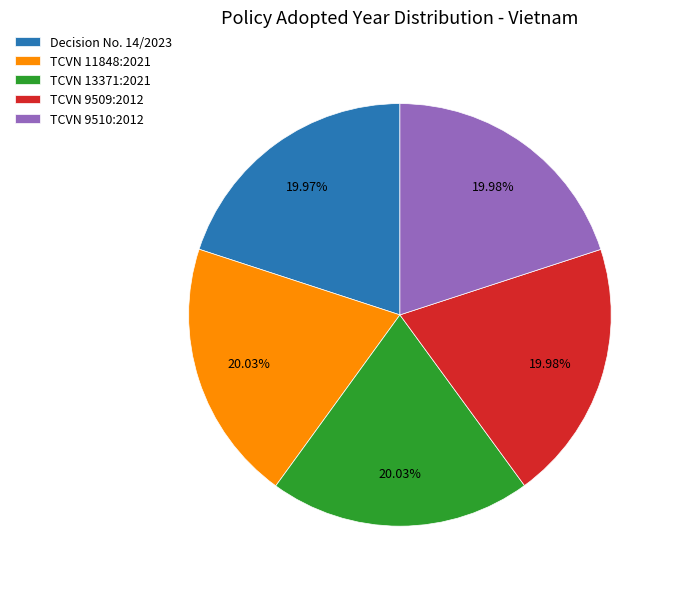

What is the ratio of the value at TCVN 13371:2021 to the value at TCVN 11848:2021?

1.0